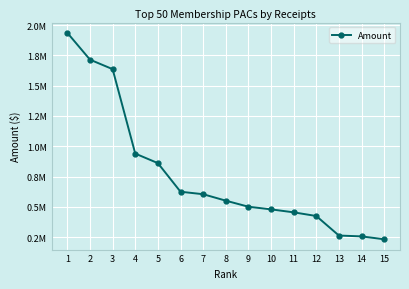

Is this an area chart (filled region under the line)?

No